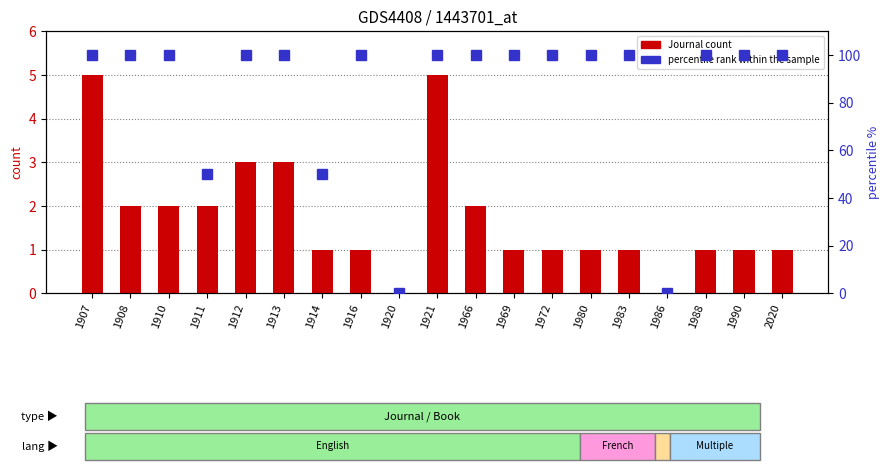

Is the value of percentile rank within the sample at 1986 greater than the value of Journal count at 1912?

No